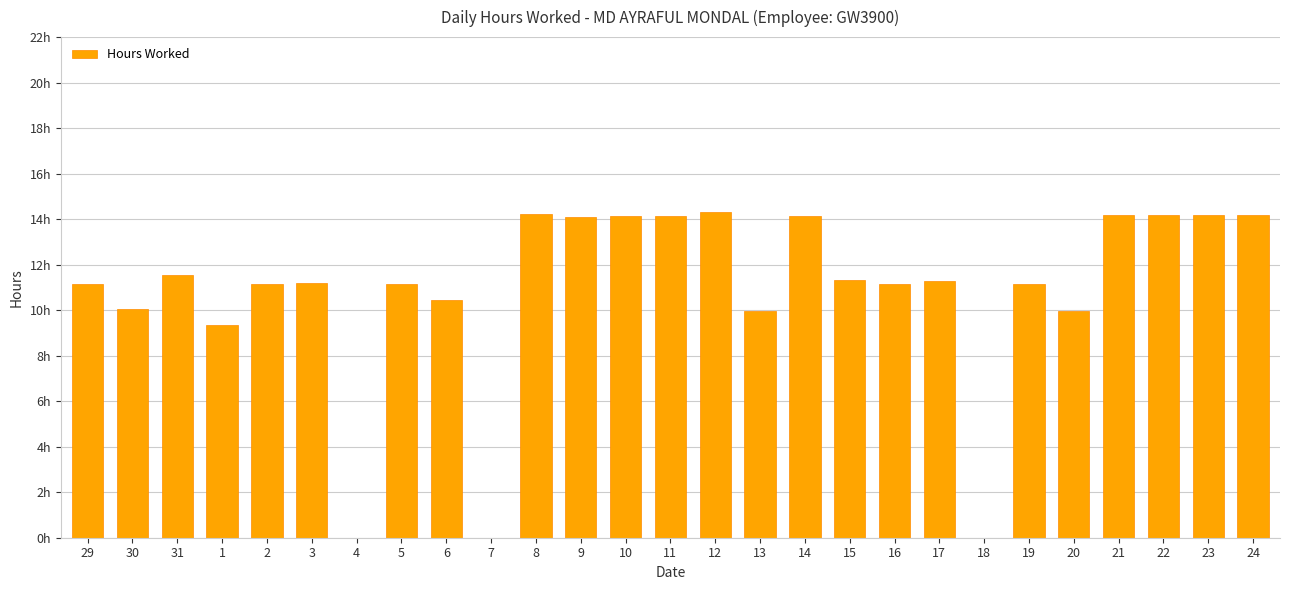

Read the value at 14.

14.2